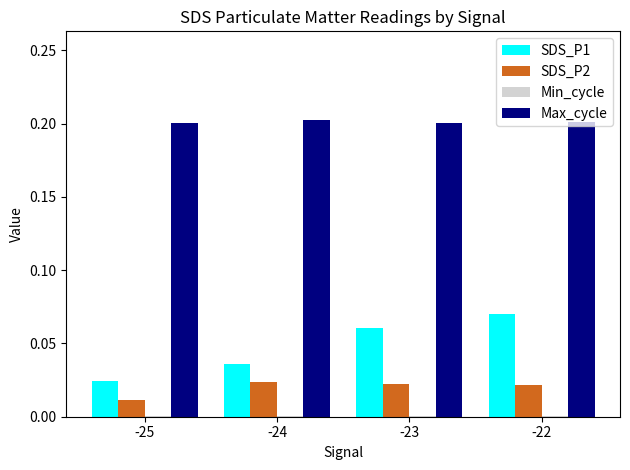

Is it true that SDS_P2 equals 0.0 at -25?

True